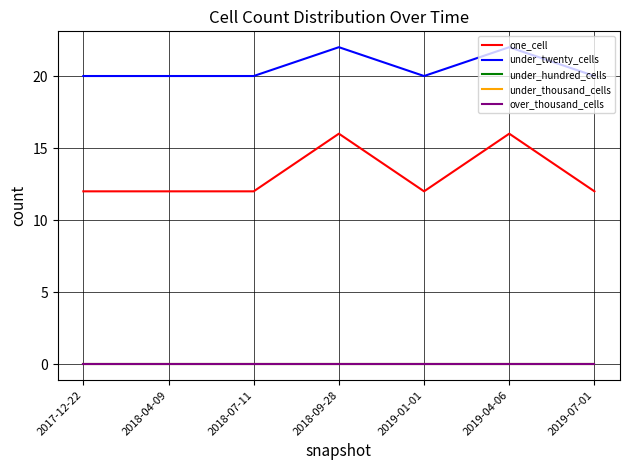

Does the chart have visible grid lines?

Yes